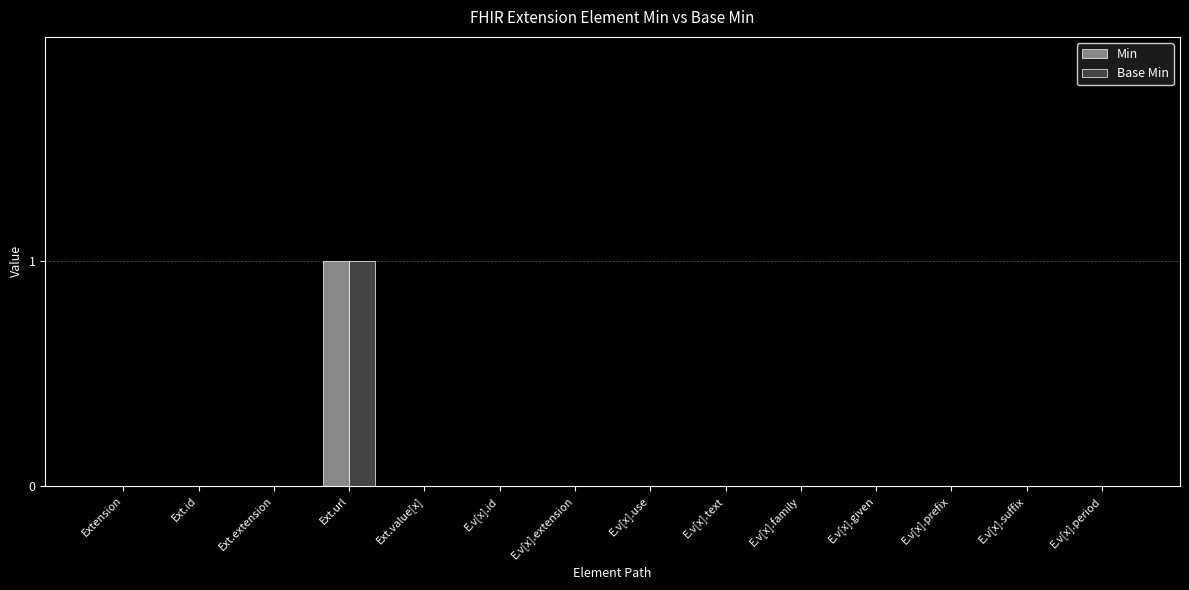

At which label does Base Min reach its peak?

Ext.url